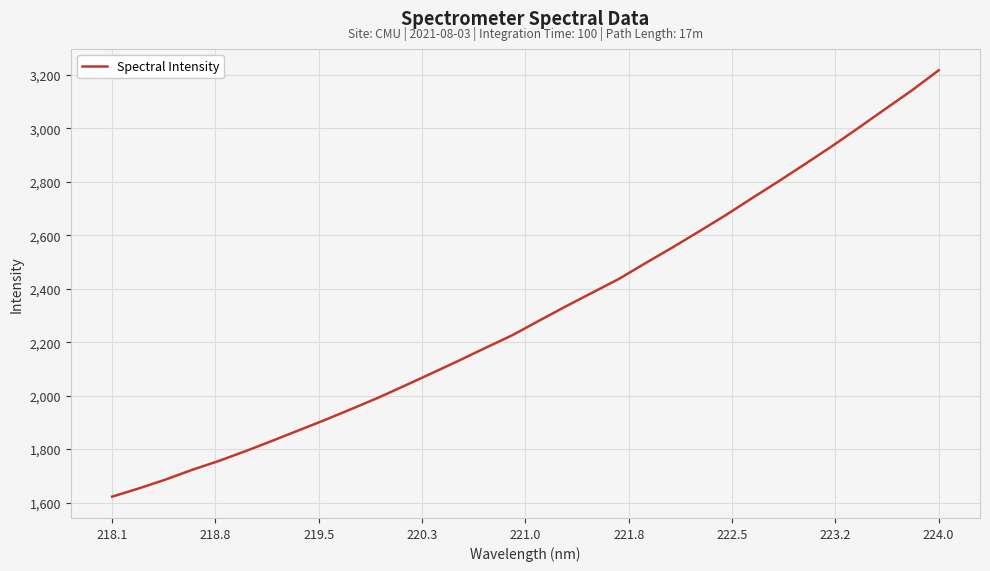

What is the difference between the maximum and minimum values?

1594.8